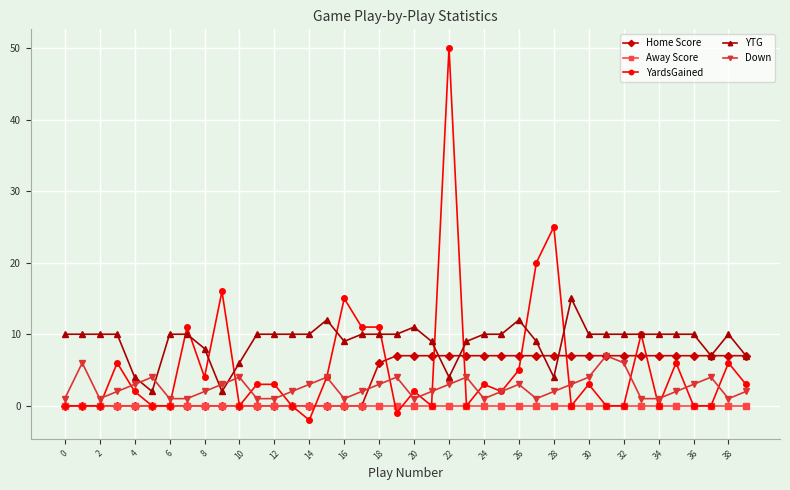

Which series has the largest total across all categories?

YTG